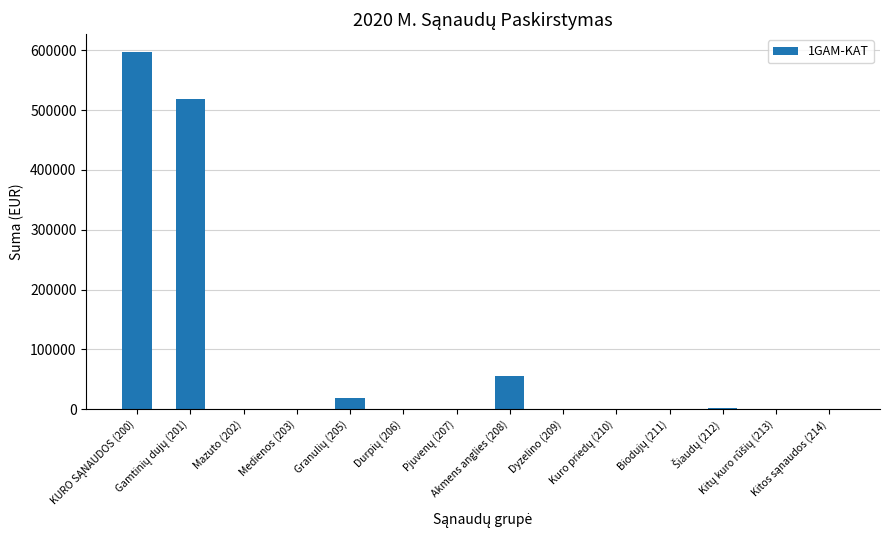

What is the maximum value shown in the chart?

596839.6